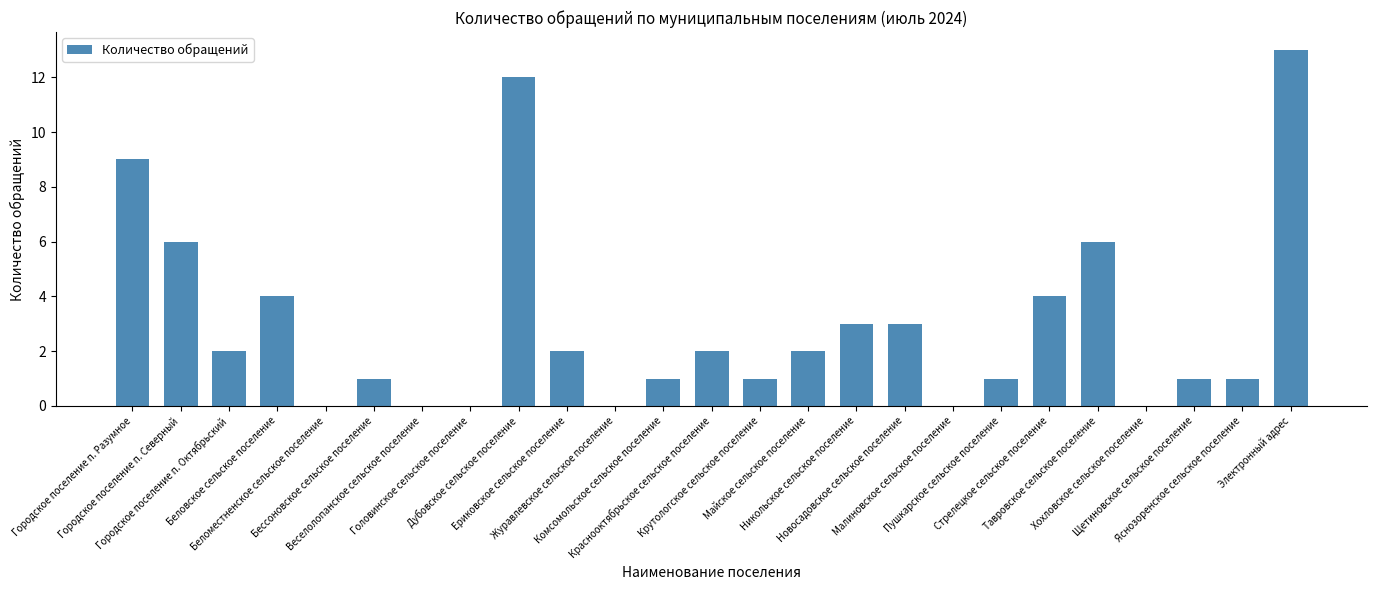

What is the maximum value shown in the chart?

13